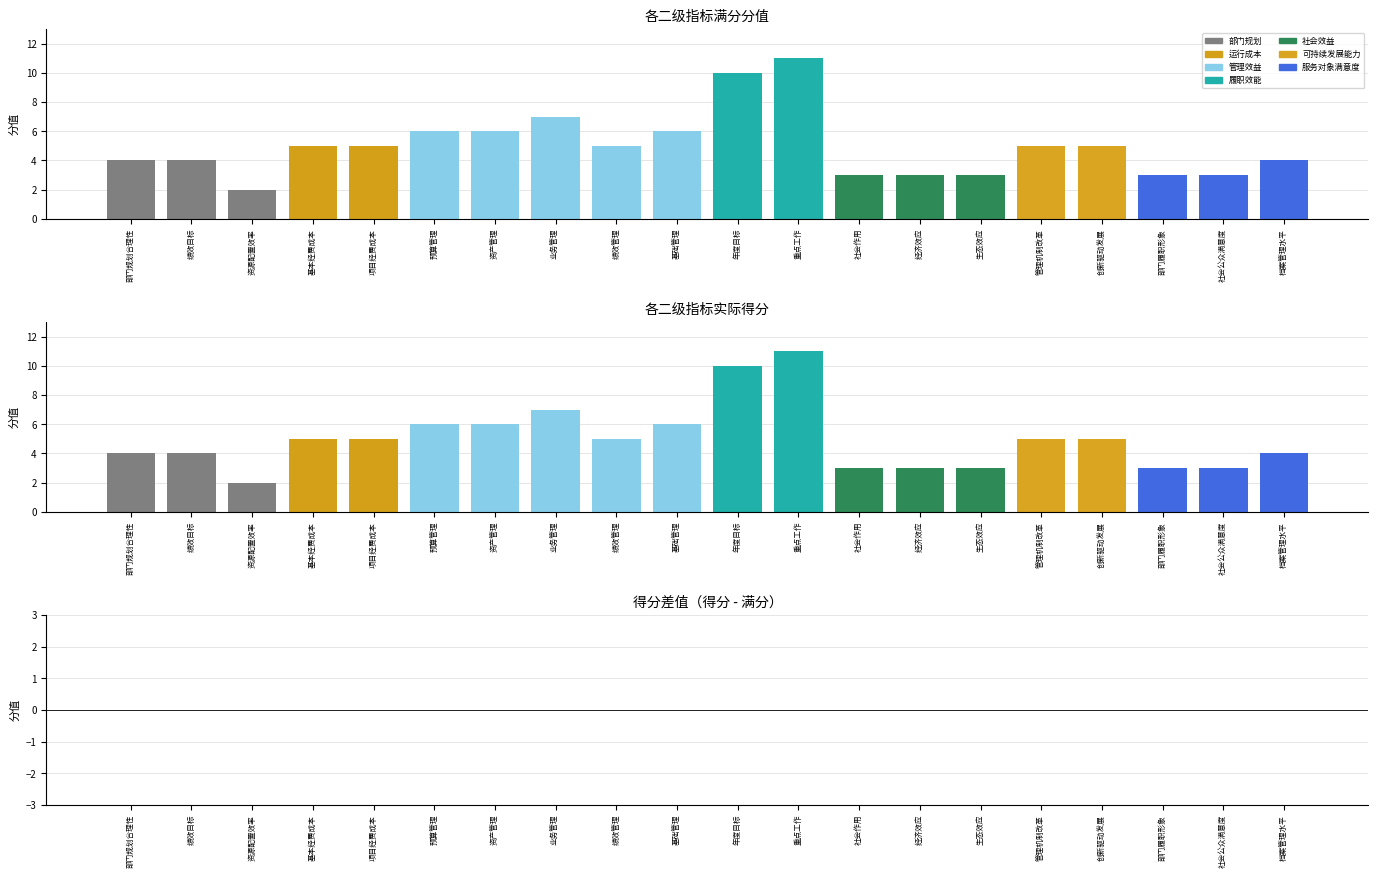

List the labels in order of 满分 value, smallest first.

社会效益, 部门规划, 运行成本, 可持续发展能力, 服务对象满意度, 履职效能, 管理效益